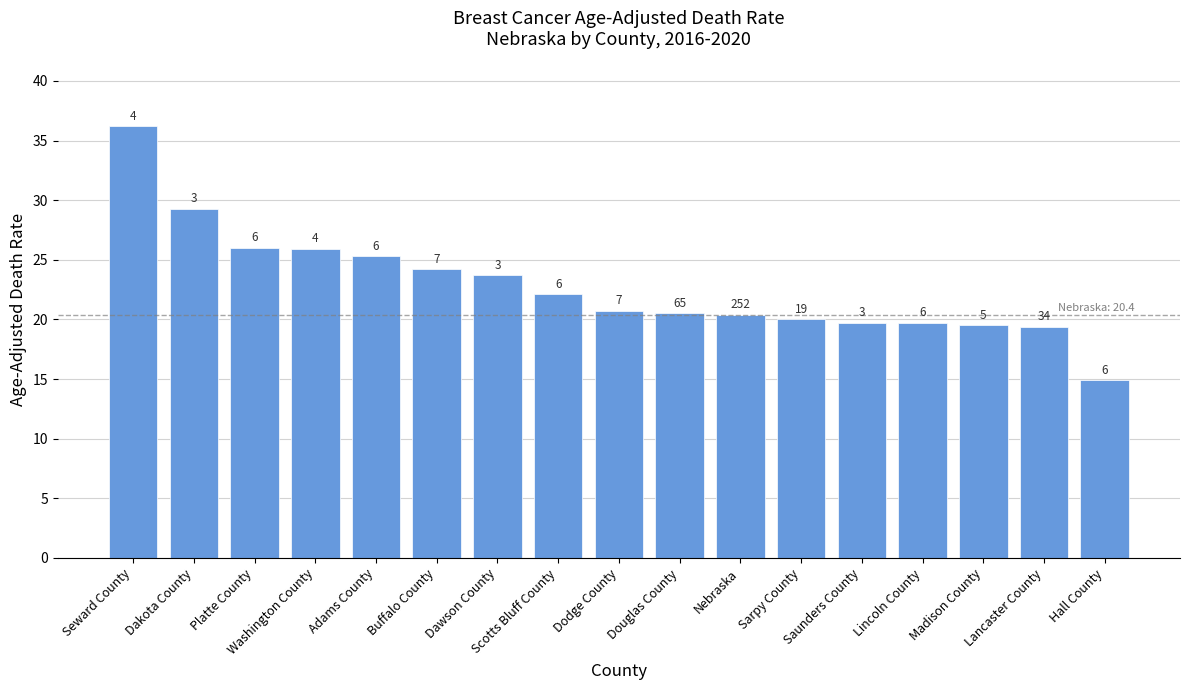

Where does the data first go above 20?

Seward County